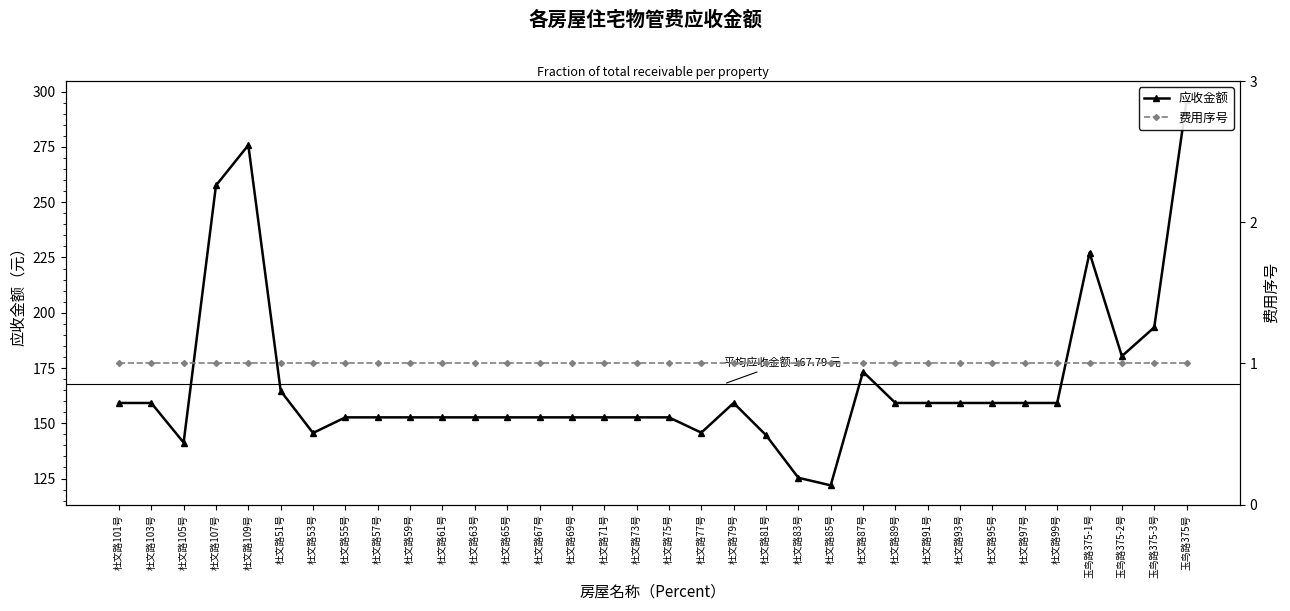

Which series has the widest spread of values?

应收金额